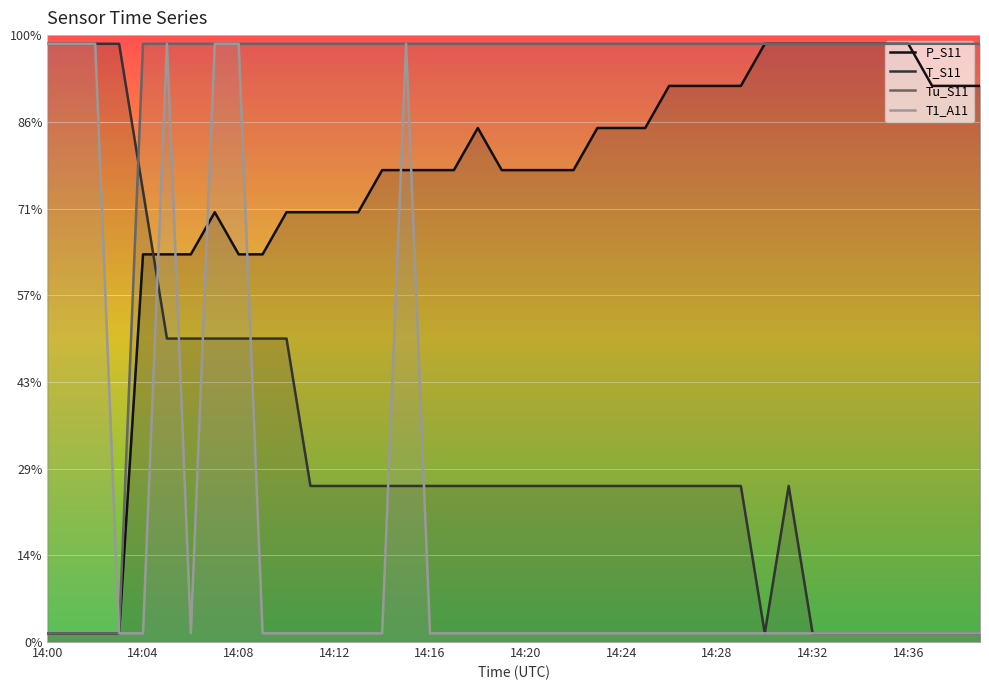

What are all the series names shown in the legend?

P_S11, T_S11, Tu_S11, T1_A11